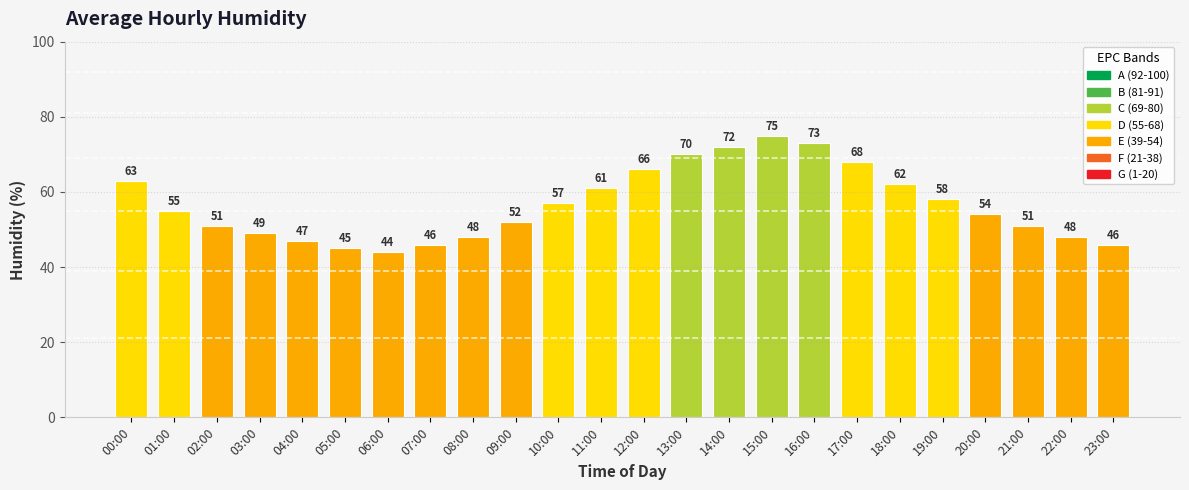

What is the greatest value displayed?

75